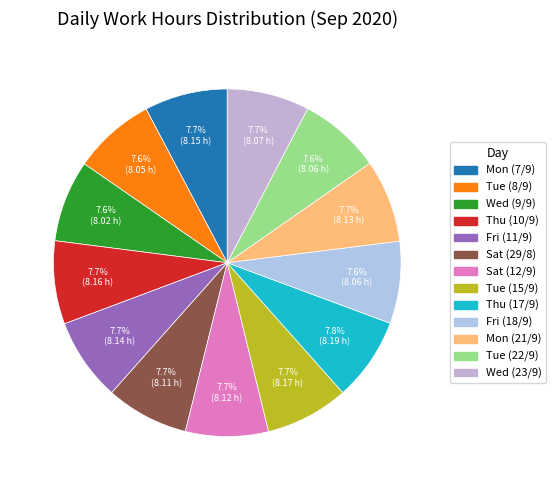

How many slices are in this pie chart?

13